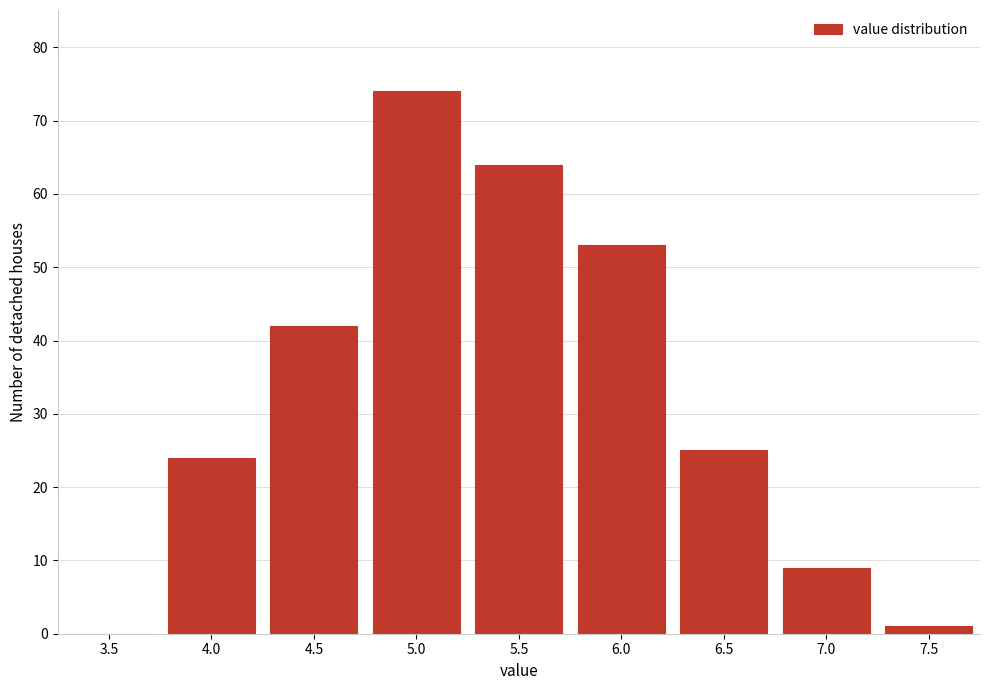

Reading left to right, list all the values displayed in this chart.

3.5=0	4.0=24	4.5=42	5.0=74	5.5=64	6.0=53	6.5=25	7.0=9	7.5=1